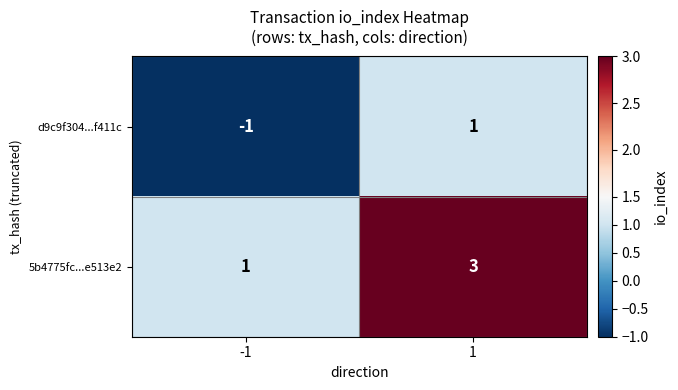

Rank the series by their average value, from highest to lowest.

5b4775fc...e513e2, d9c9f304...f411c